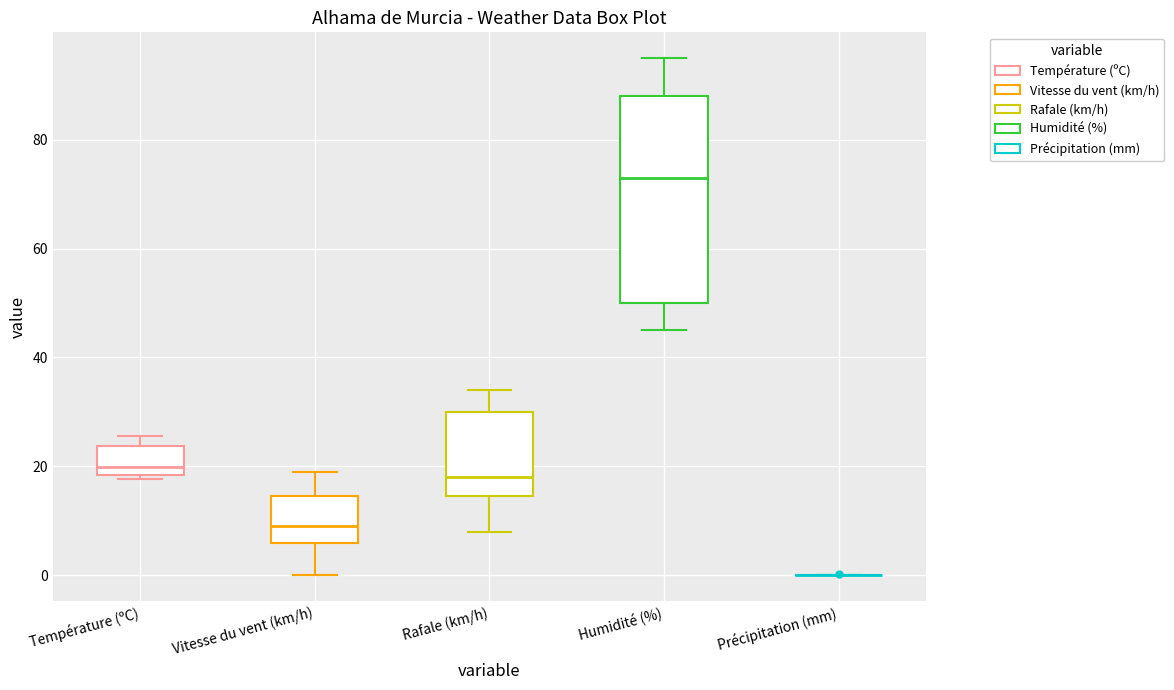

Where is the upper edge of the box for Vitesse du vent (km/h) on the y-axis? The values are not printed on the chart, so give them approximately, as read against the axis.

14